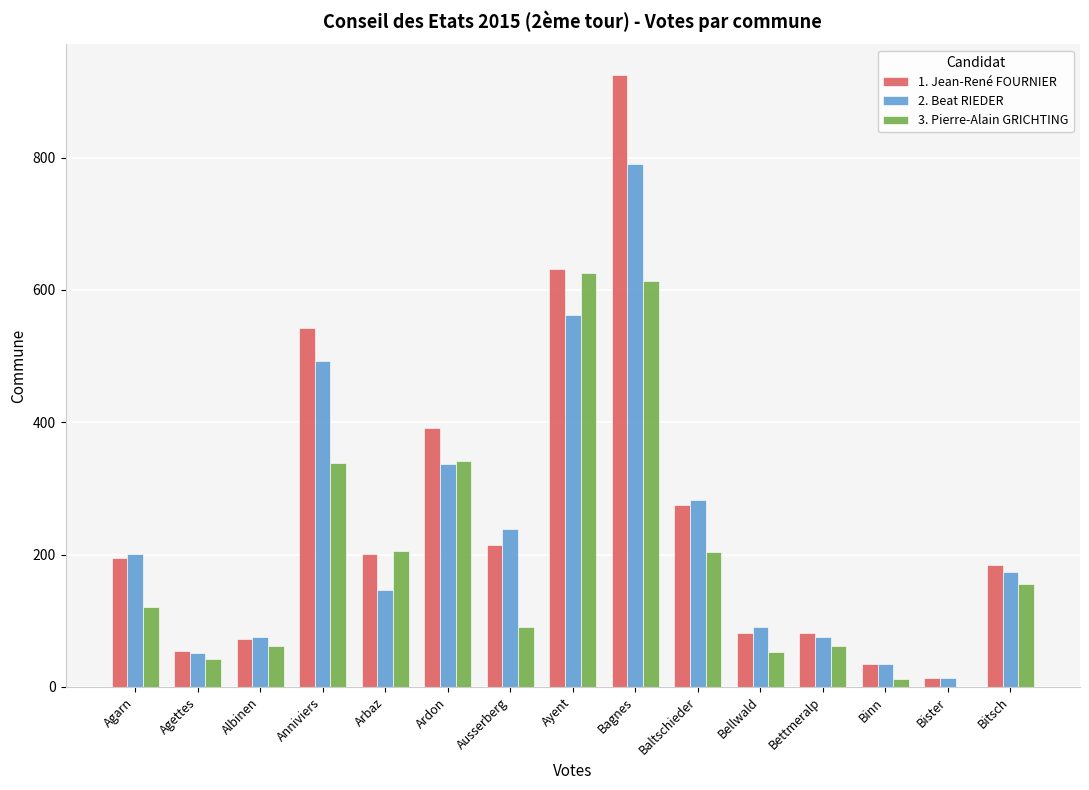

True or false: 2. Beat RIEDER has a value of 562 at Ayent.

True